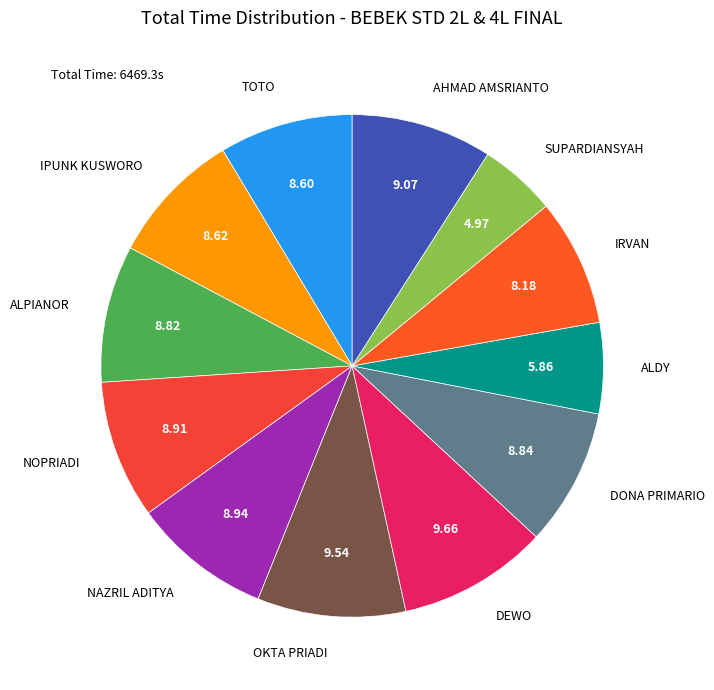

Do AHMAD AMSRIANTO and SUPARDIANSYAH together represent more than half of the pie?

No